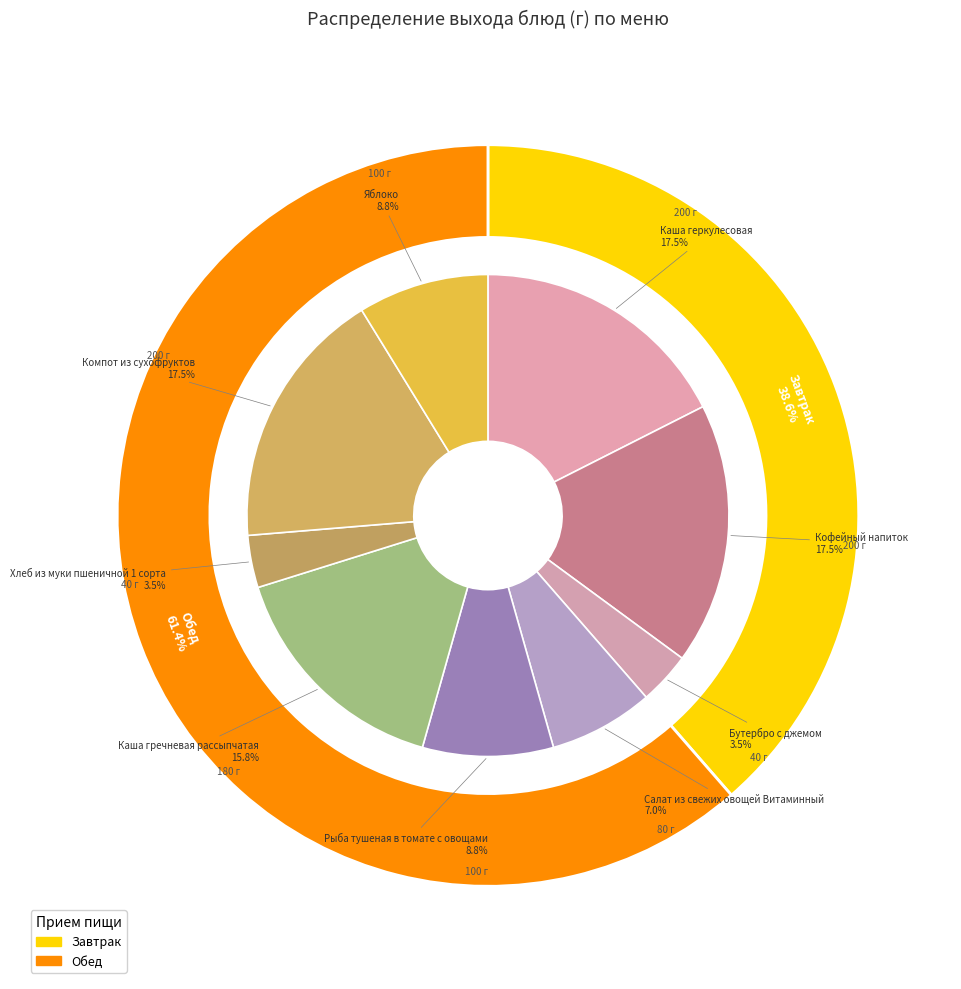

Is Кофейный напиток the majority of the pie?

No